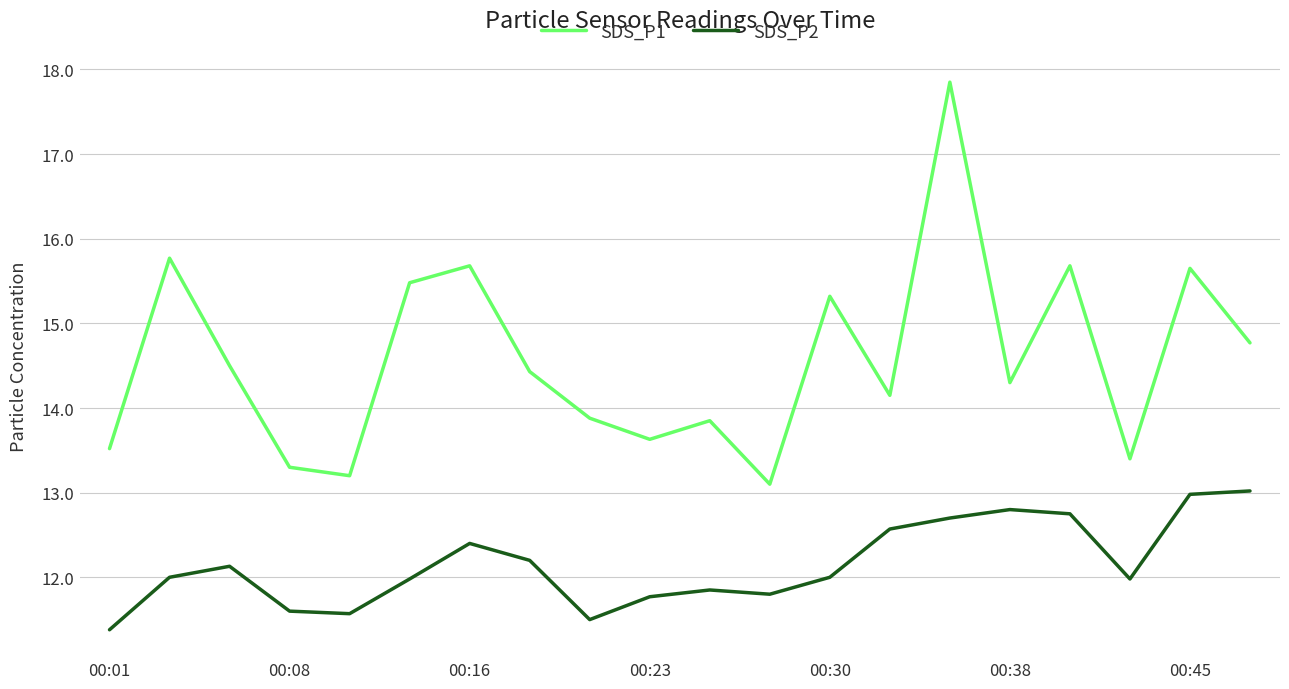

Which series has the widest spread of values?

SDS_P1